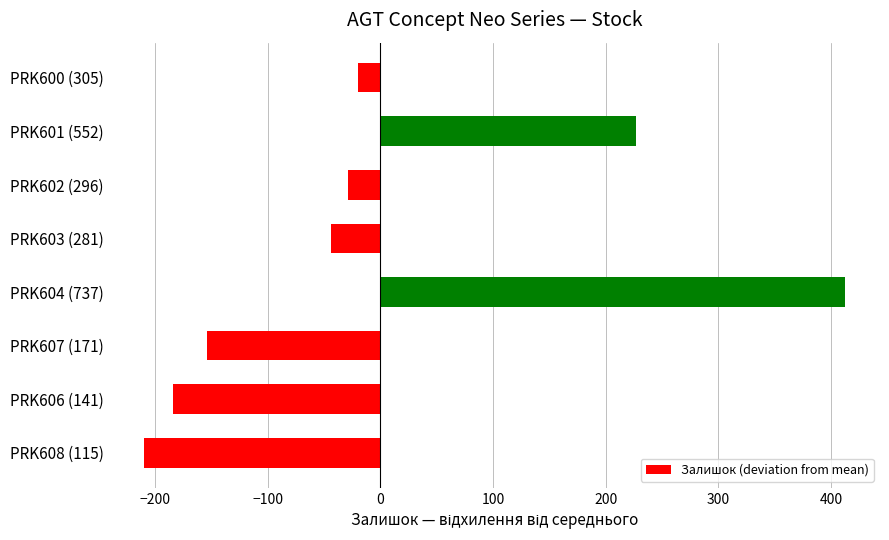

How many series are shown in this chart?

1